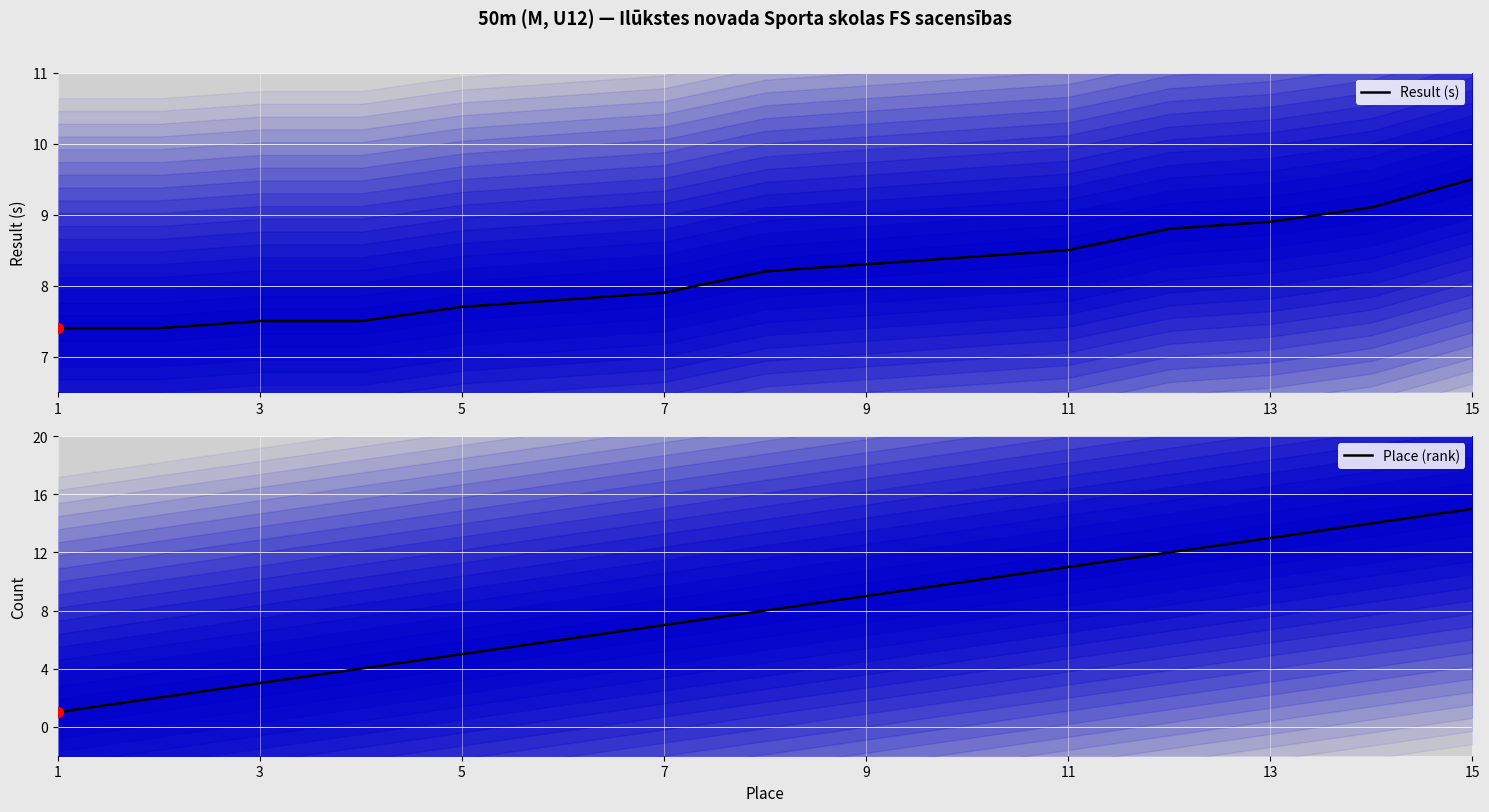

Is the value of Result (s) at 3 greater than the value of Place (rank) at 11?

Yes